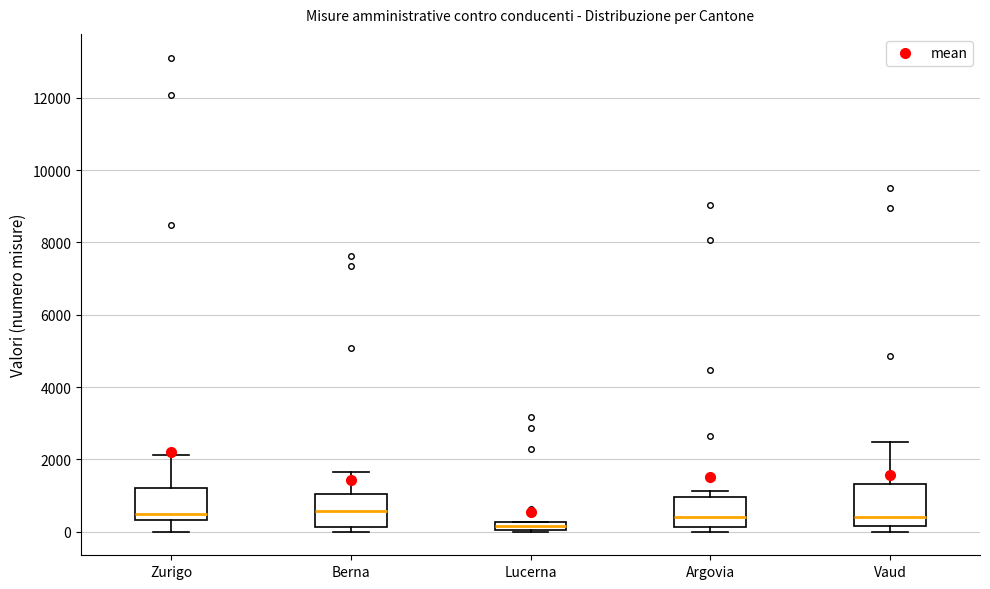

Where is the upper edge of the box for Argovia on the y-axis? The values are not printed on the chart, so give them approximately, as read against the axis.

1000